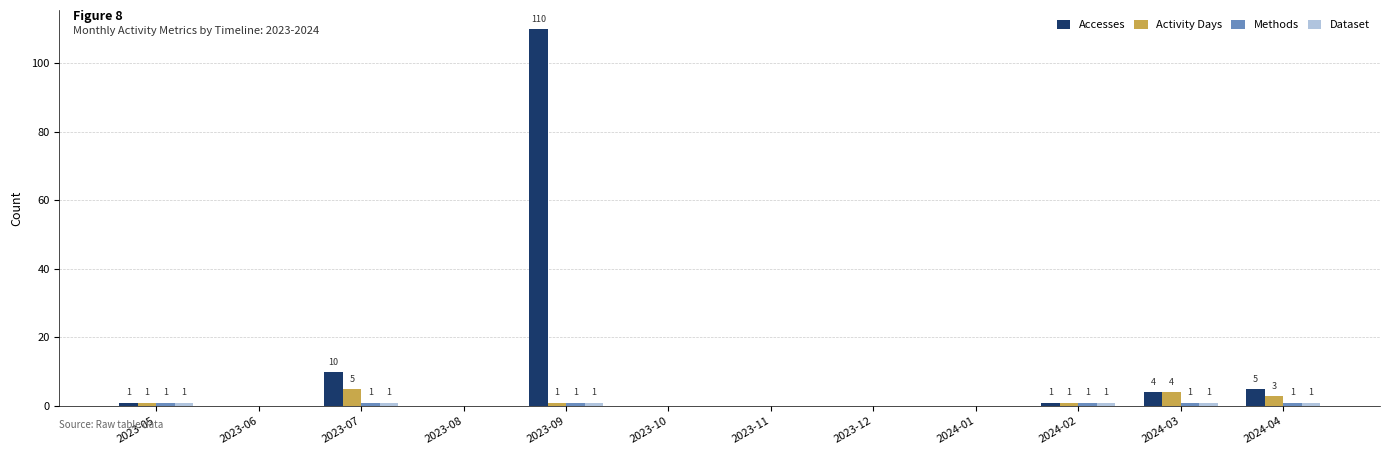

Between 2023-09 and 2023-12, which series saw the biggest shift?

Accesses